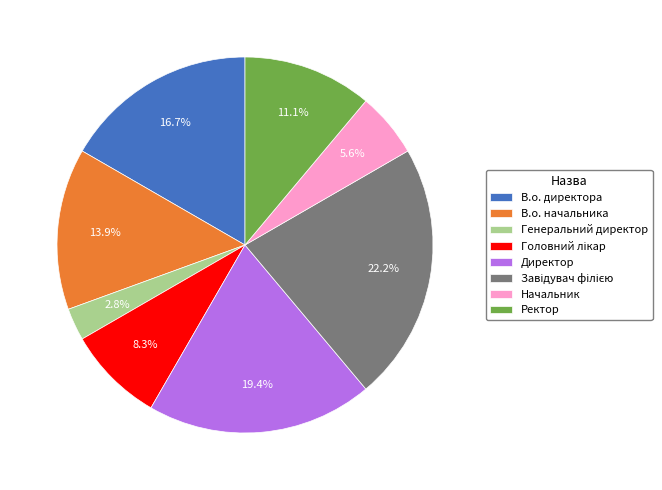

To the nearest percent, what is the difference between the largest and smallest slice percentages?

19%